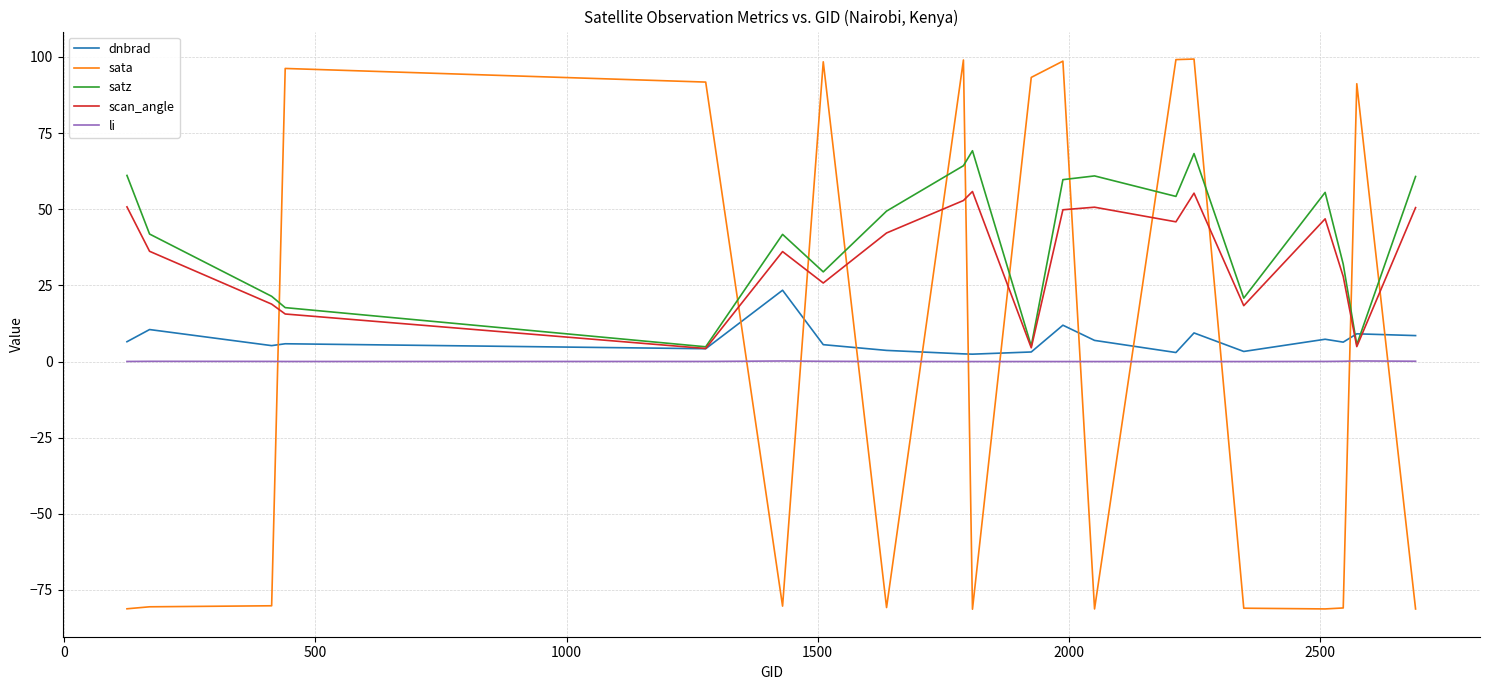

Rank the series by their maximum value, from highest to lowest.

sata, satz, scan_angle, dnbrad, li